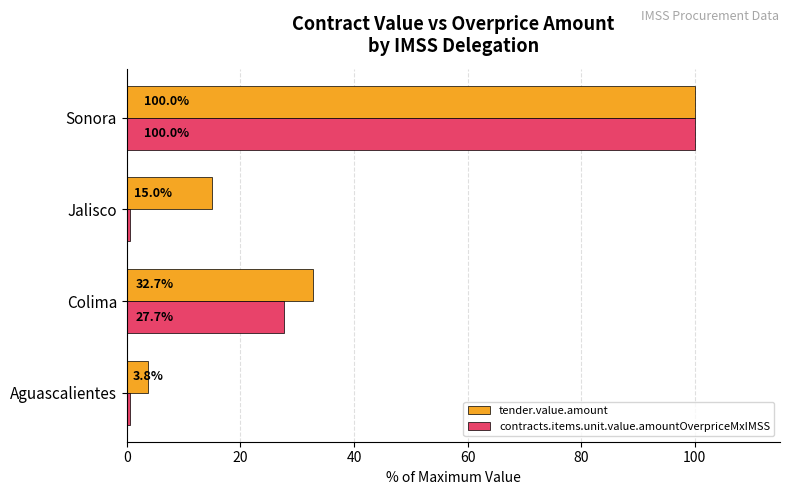

At which category does the chart reach its peak across all series?

Sonora